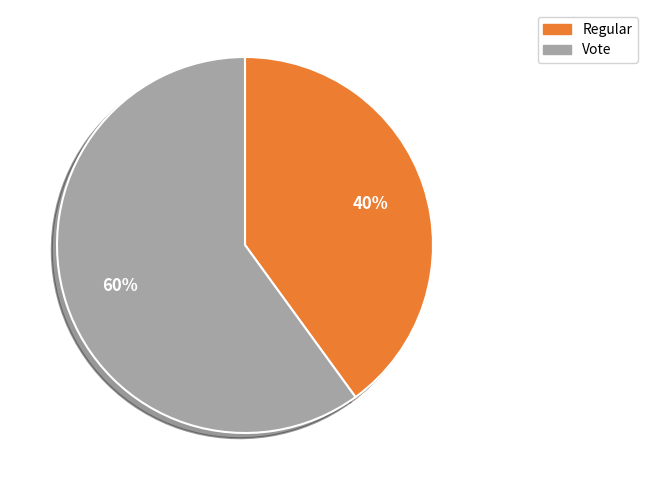

How many segments does this pie chart have?

2